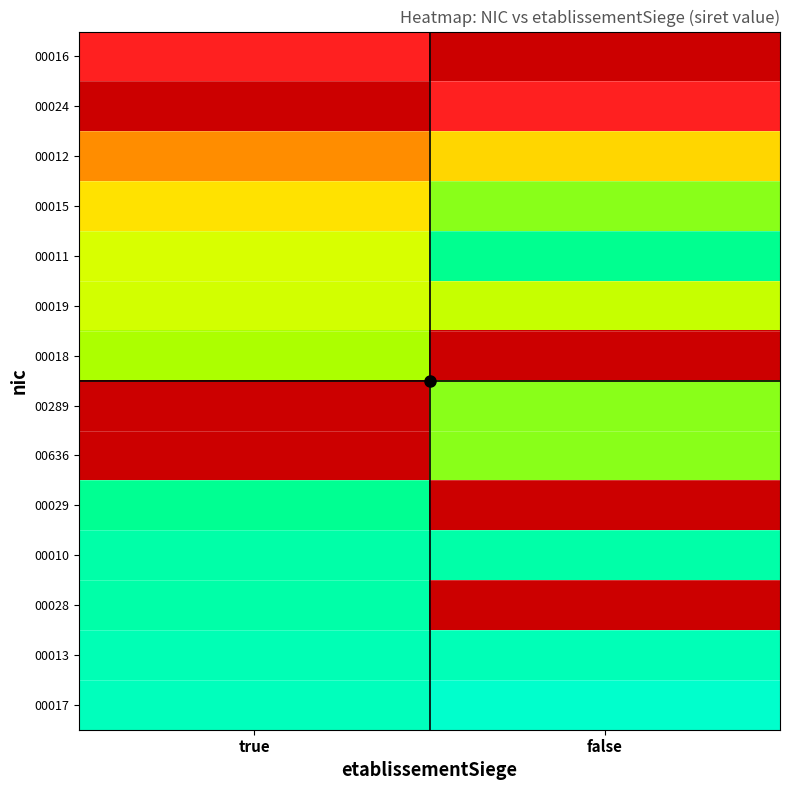

Which category has the highest value in the 00015 series?

false